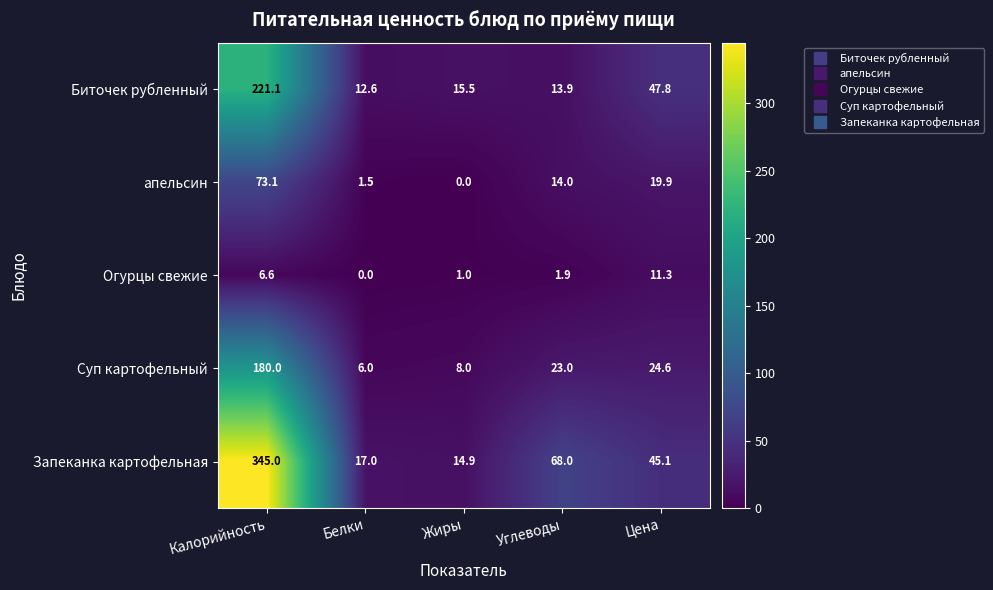

How many data points does each series have?

5